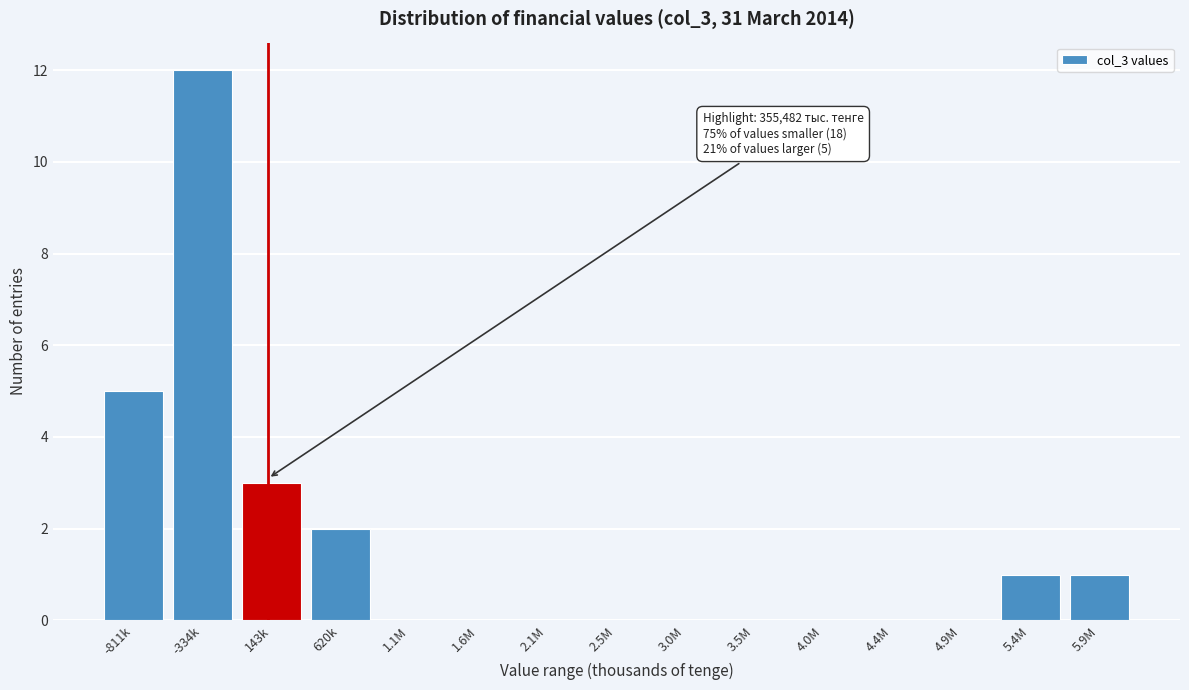

Reading left to right, extract all data points from this chart.

-811k=5	-334k=12	143k=3	620k=2	1.1M=0	1.6M=0	2.1M=0	2.5M=0	3.0M=0	3.5M=0	4.0M=0	4.4M=0	4.9M=0	5.4M=1	5.9M=1